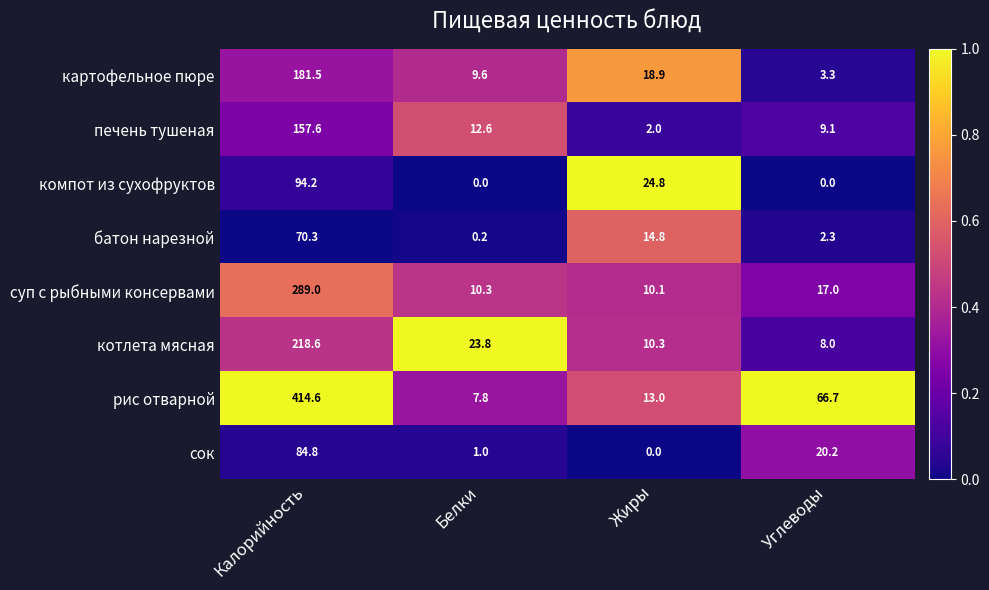

At Жиры, list the series in order from smallest to largest.

сок, печень тушеная, суп с рыбными консервами, котлета мясная, рис отварной, батон нарезной, картофельное пюре, компот из сухофруктов